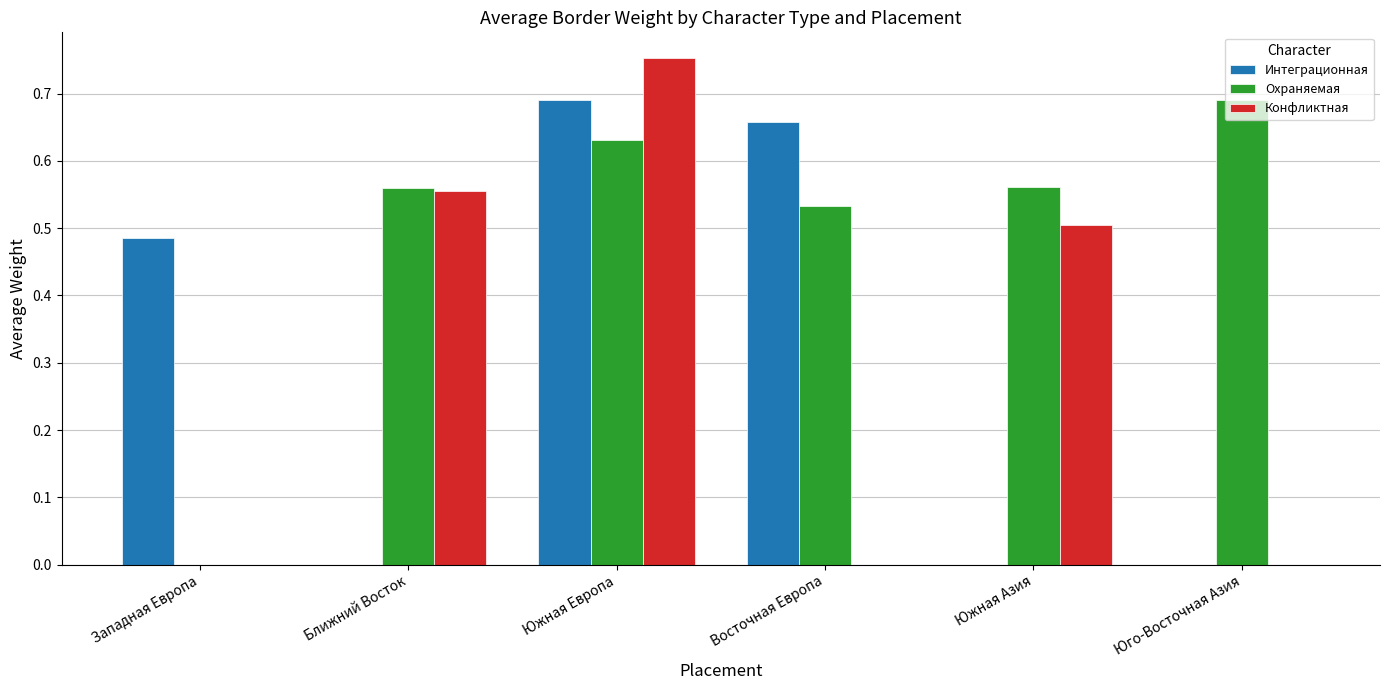

The Интеграционная series shows -0.4 at Юго-Восточная Азия. True or false?

False